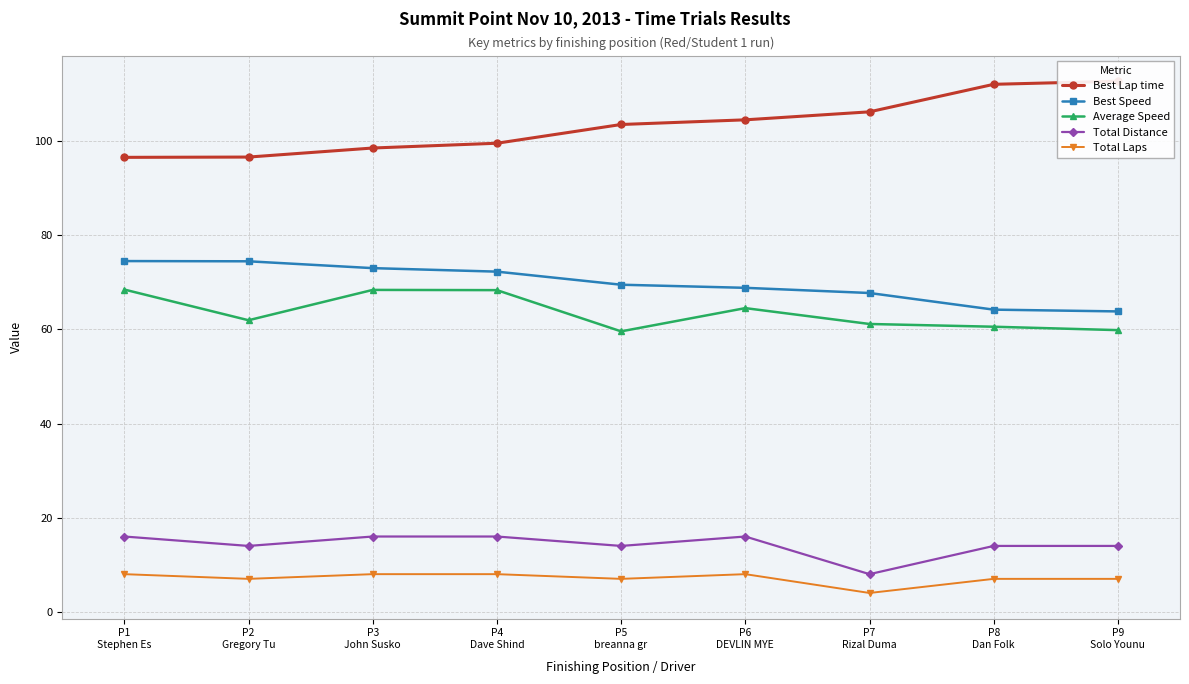

What is the approximate value of Total Distance at P7
Rizal Duma?

8.0